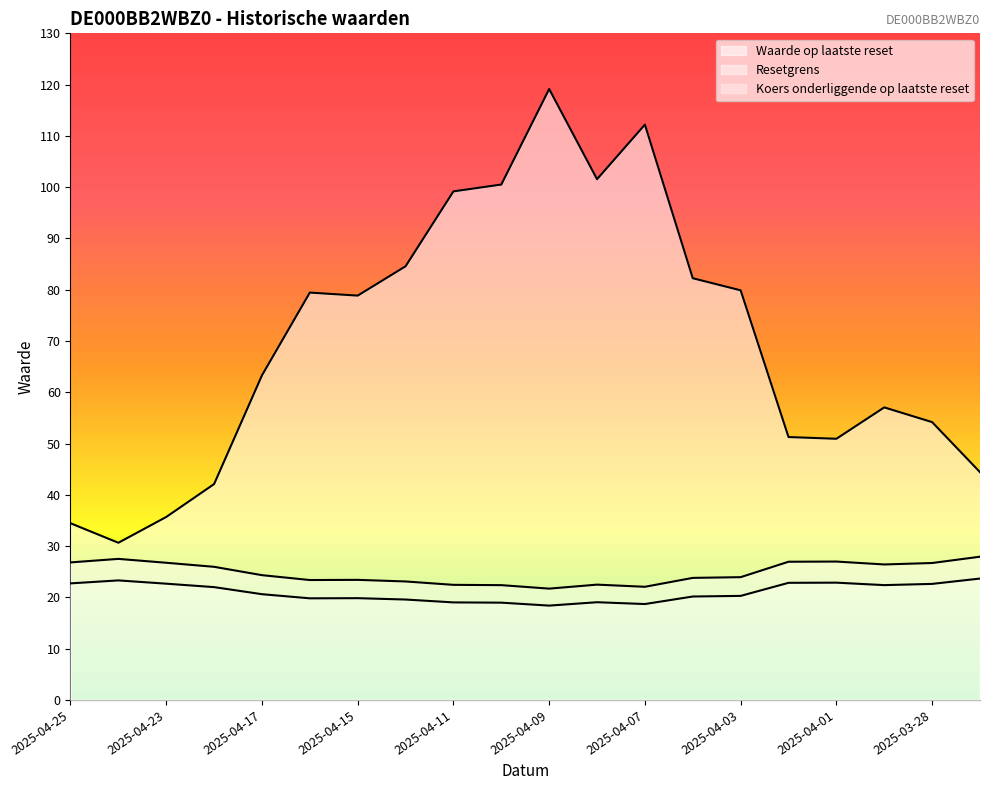

Reading right to left, what are all the values shown in this chart?

Waarde op laatste reset: 2025-03-27=44.4	2025-03-28=54.2	2025-03-31=57.0	2025-04-01=50.9	2025-04-02=51.3	2025-04-03=79.9	2025-04-04=82.2	2025-04-07=112.2	2025-04-08=101.5	2025-04-09=119.1	2025-04-10=100.5	2025-04-11=99.2	2025-04-14=84.6	2025-04-15=78.8	2025-04-16=79.4	2025-04-17=63.3	2025-04-22=42.1	2025-04-23=35.7	2025-04-24=30.6	2025-04-25=34.5
Resetgrens: 2025-03-27=27.9	2025-03-28=26.7	2025-03-31=26.4	2025-04-01=27.0	2025-04-02=27.0	2025-04-03=23.9	2025-04-04=23.8	2025-04-07=22.1	2025-04-08=22.5	2025-04-09=21.7	2025-04-10=22.4	2025-04-11=22.4	2025-04-14=23.1	2025-04-15=23.4	2025-04-16=23.4	2025-04-17=24.3	2025-04-22=26.0	2025-04-23=26.8	2025-04-24=27.5	2025-04-25=26.8
Koers onderliggende op laatste reset: 2025-03-27=23.7	2025-03-28=22.6	2025-03-31=22.4	2025-04-01=22.9	2025-04-02=22.8	2025-04-03=20.3	2025-04-04=20.2	2025-04-07=18.7	2025-04-08=19.1	2025-04-09=18.4	2025-04-10=19.0	2025-04-11=19.0	2025-04-14=19.6	2025-04-15=19.8	2025-04-16=19.8	2025-04-17=20.6	2025-04-22=22.0	2025-04-23=22.7	2025-04-24=23.3	2025-04-25=22.7